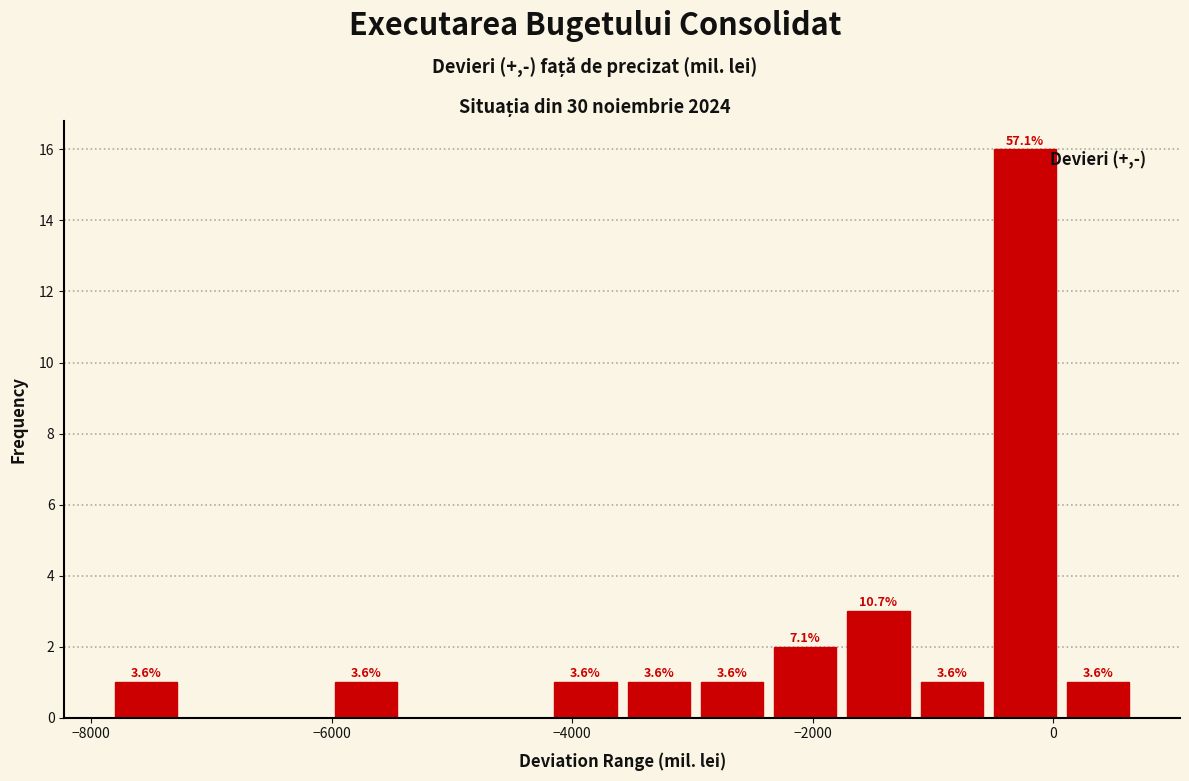

Around what value on the x-axis is the tallest bar? Give the approximate position of its centre, as read against the axis.

-200